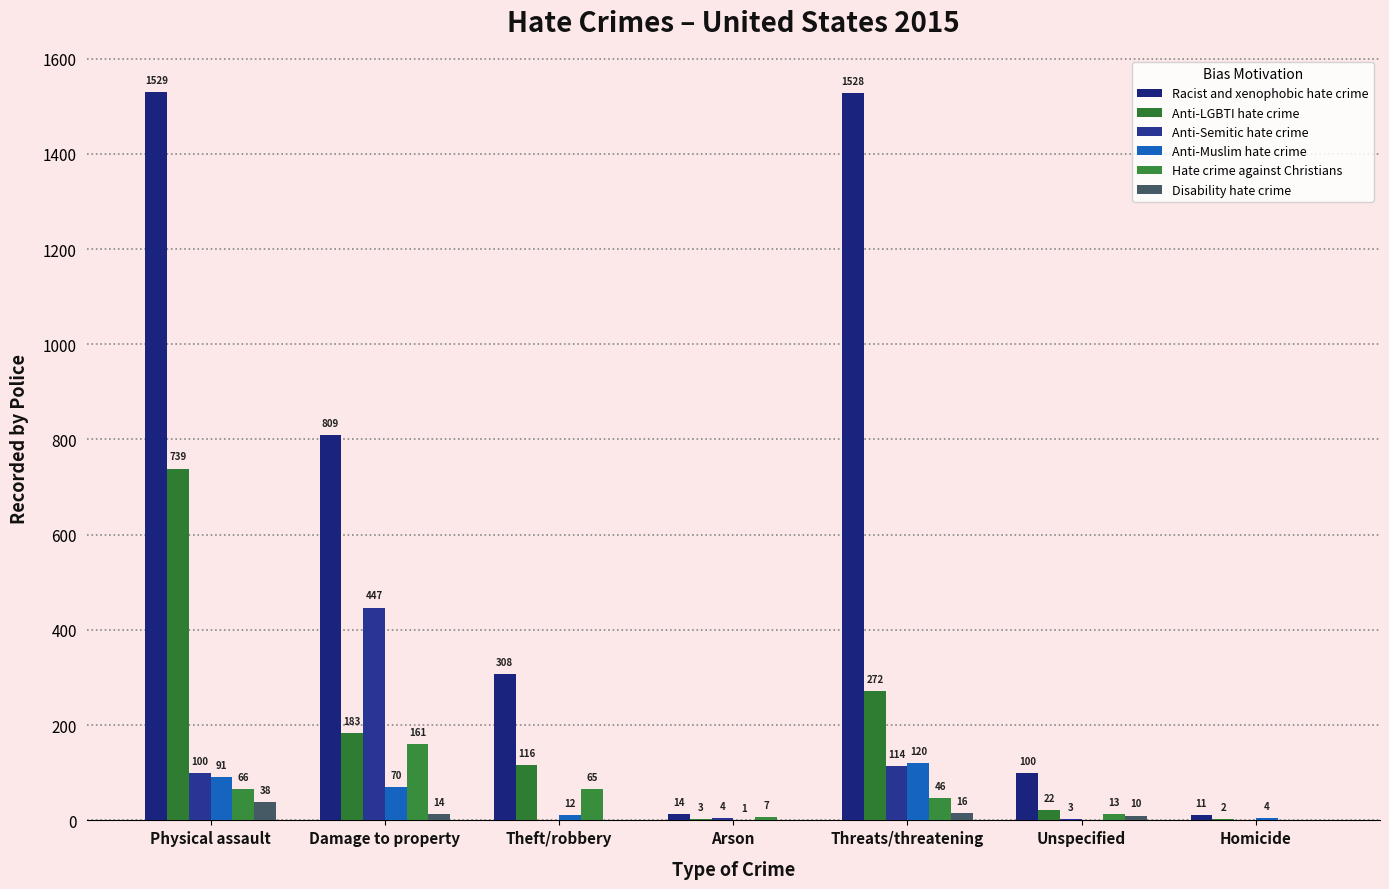

Is it true that Anti-Semitic hate crime equals 145 at Theft/robbery?

False